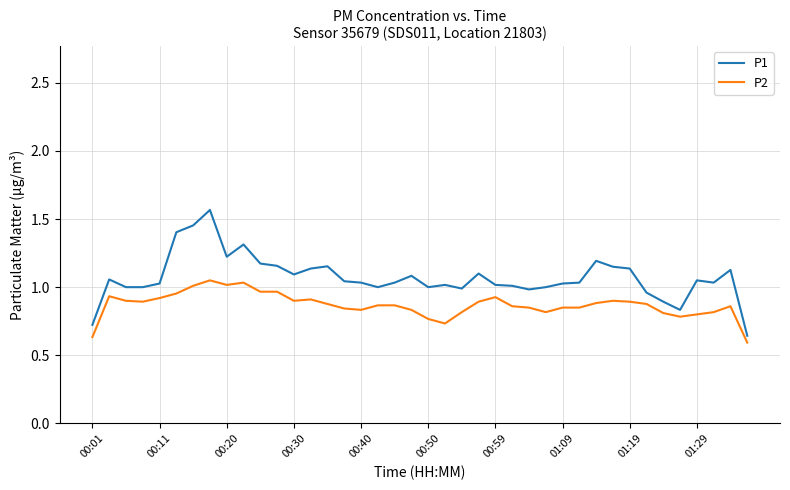

Rank the series by their maximum value, from lowest to highest.

P2, P1